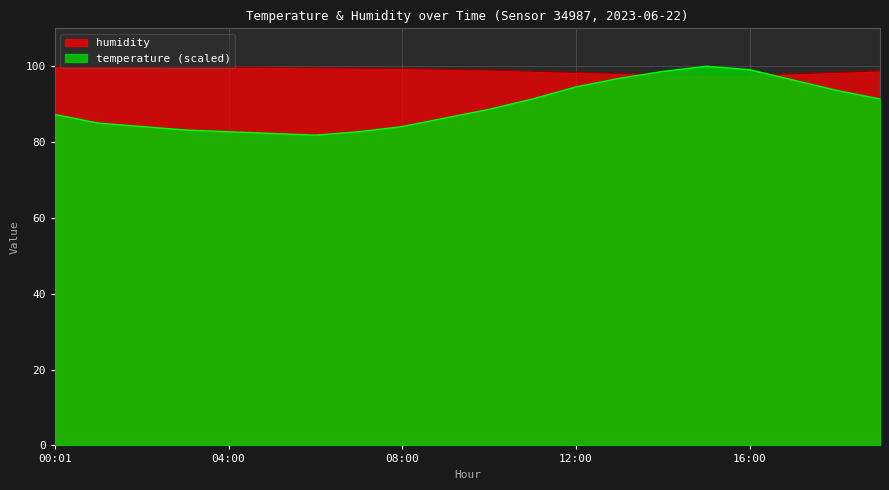

What is the approximate value of humidity at 00:01?

99.9